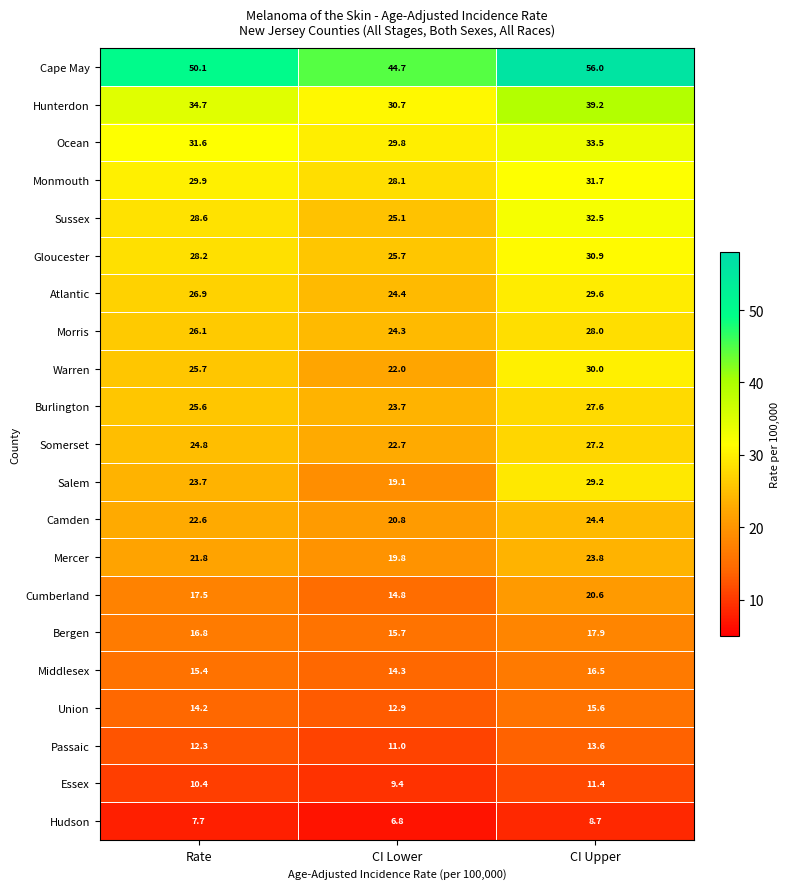

What is the sum of all Middlesex values?

46.2